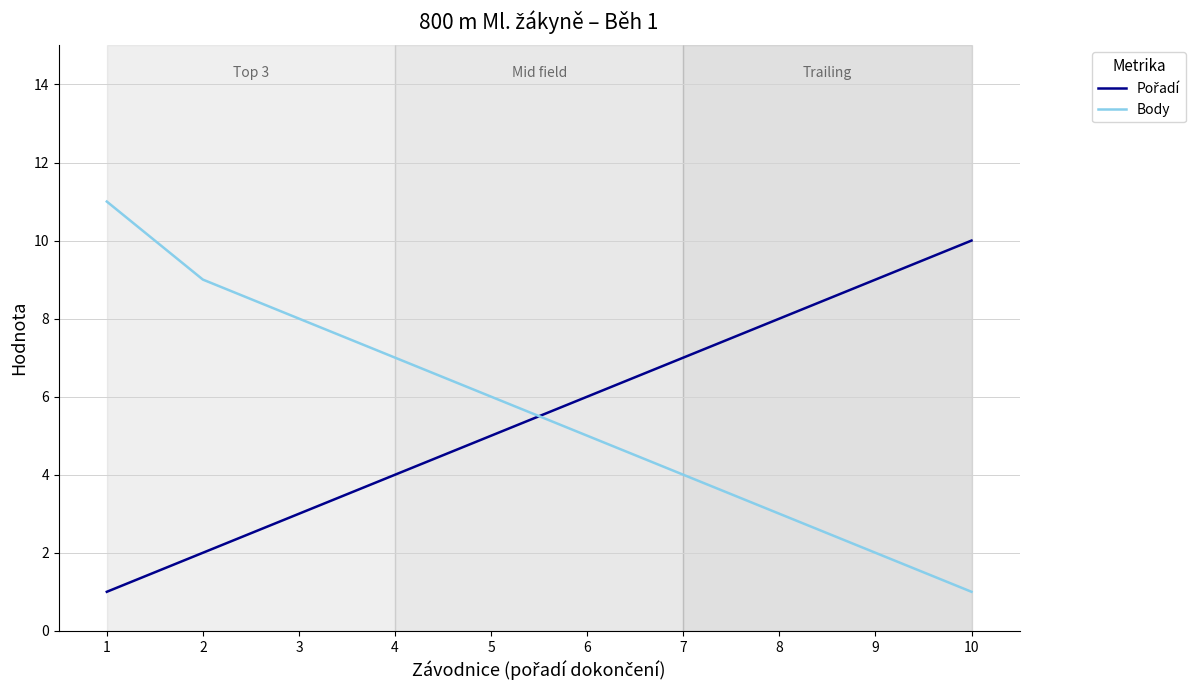

List the labels in order of Body value, smallest first.

10, 9, 8, 7, 6, 5, 4, 3, 2, 1